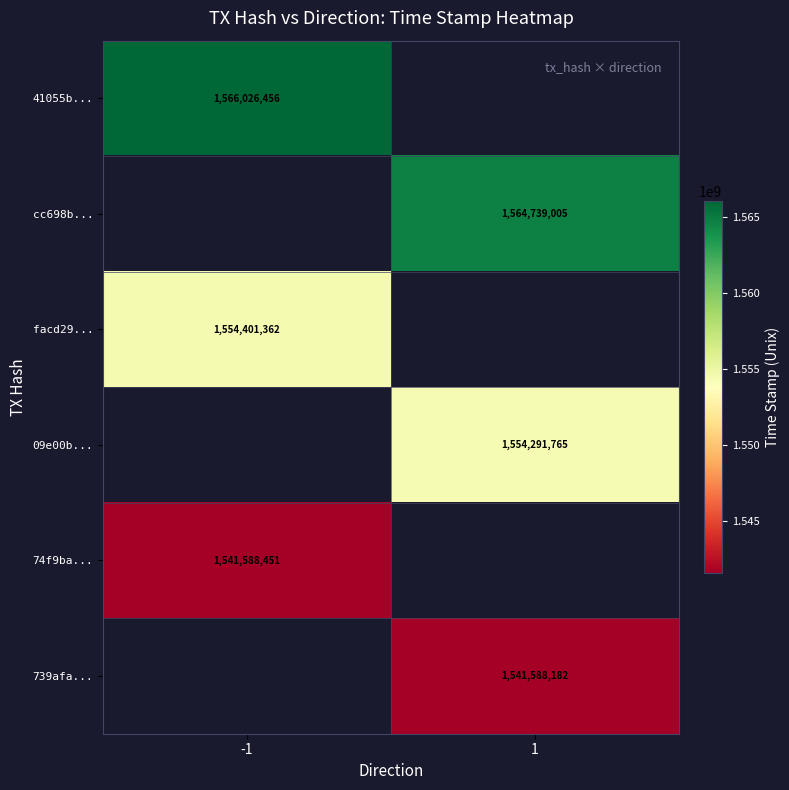

Between -1 and 1, which is larger?

1